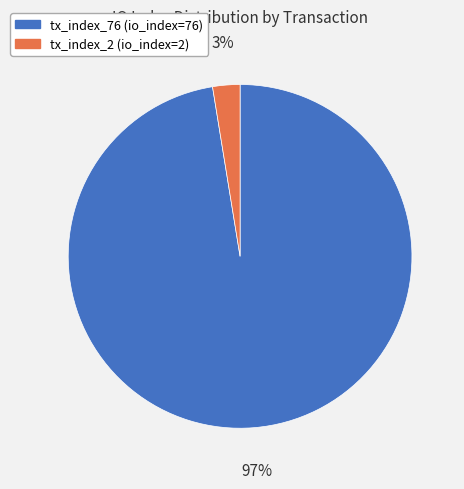

Which has a higher value, tx_index_76 or tx_index_2?

tx_index_76